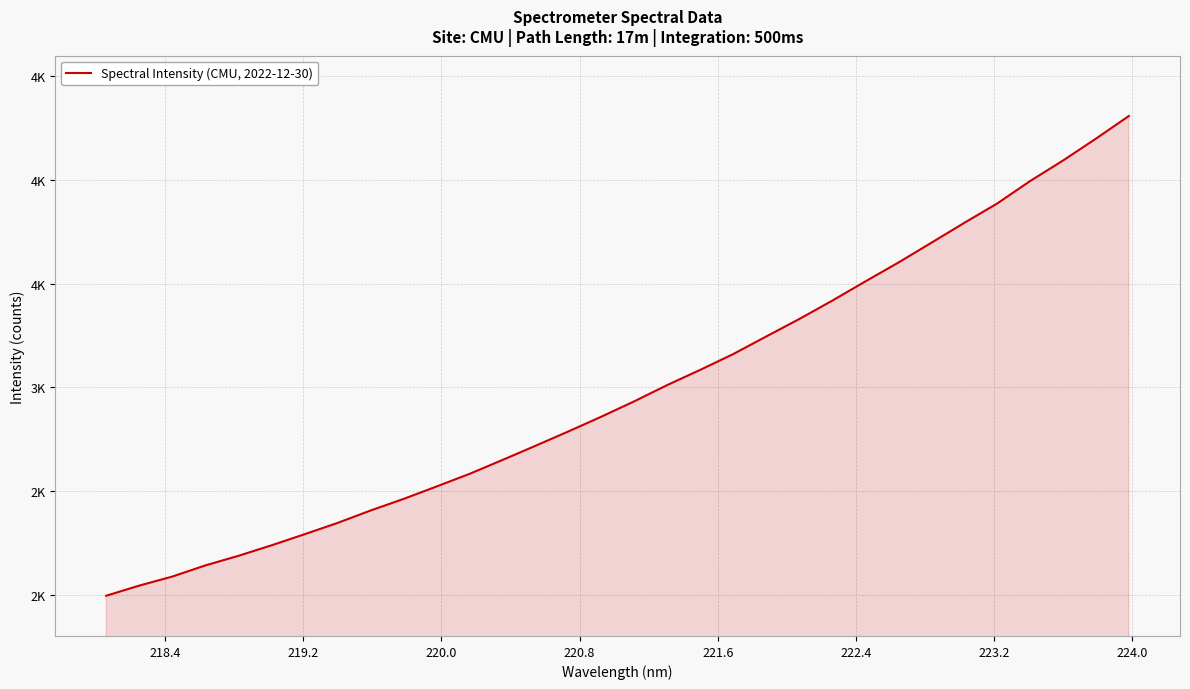

What is the sum of all values?

95570.9